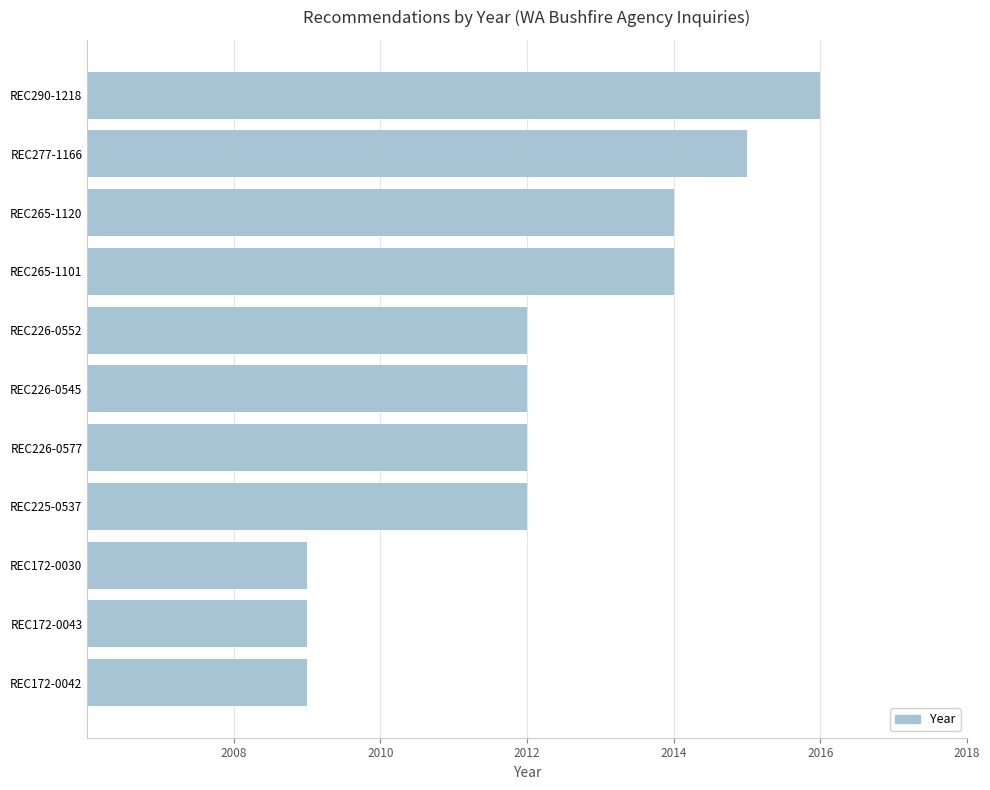

What is the change in value from REC277-1166 to REC172-0043?

-6